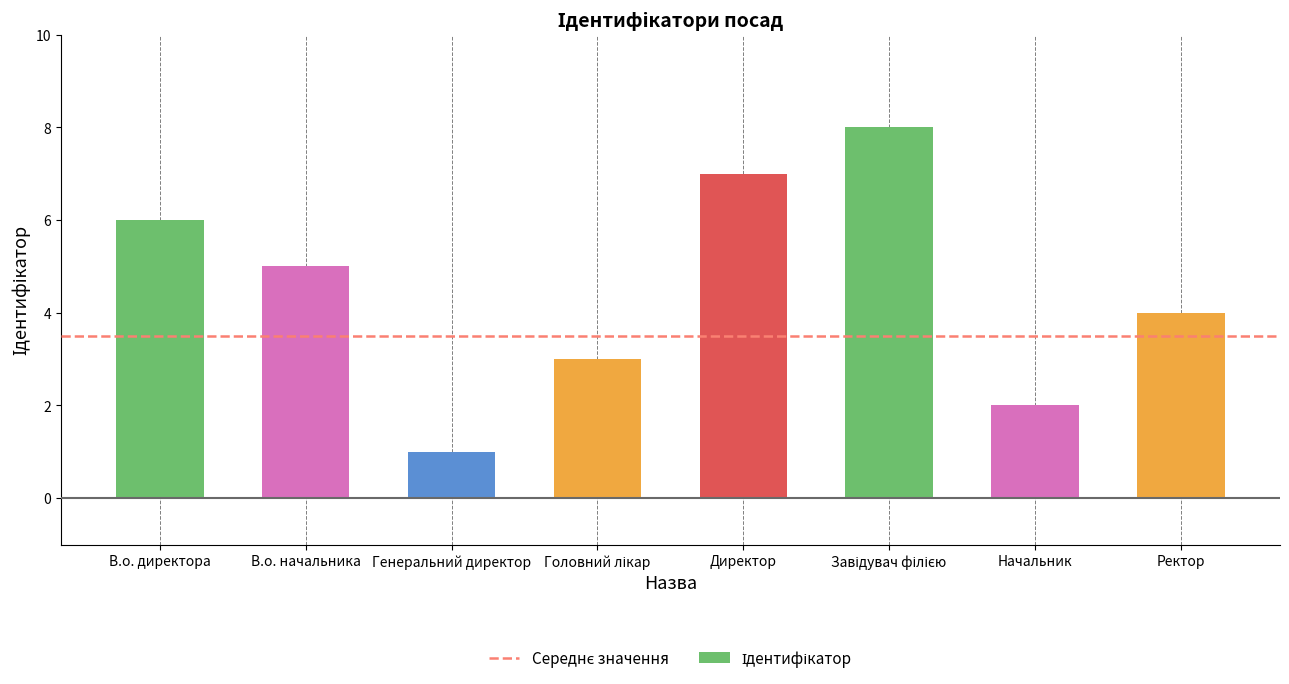

Between Генеральний директор and В.о. директора, which is larger?

В.о. директора